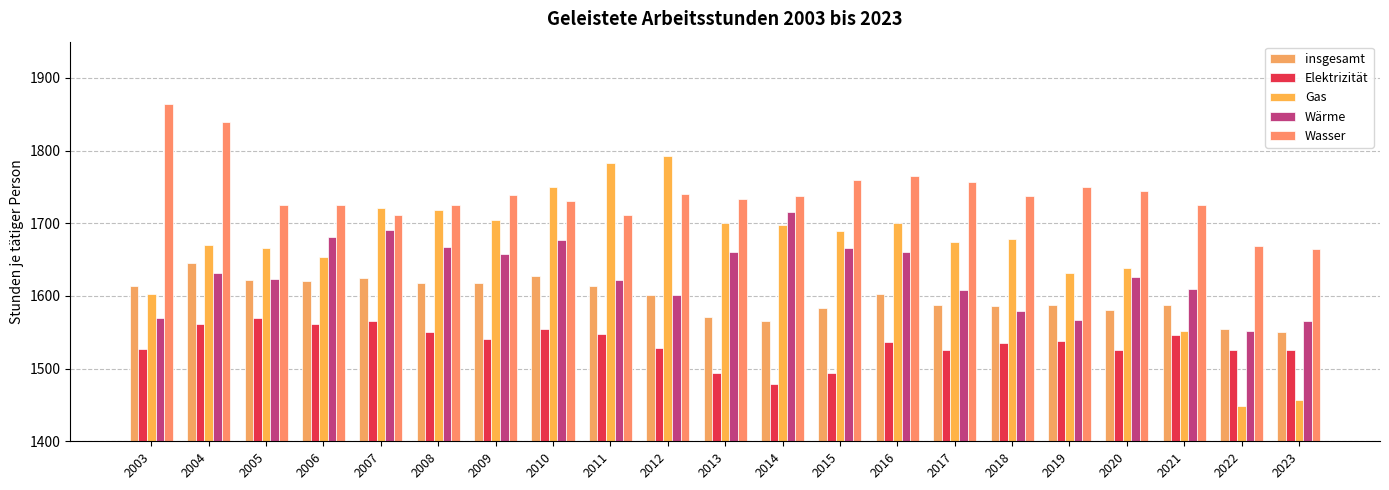

The Wasser series shows 1725 at 2021. True or false?

True